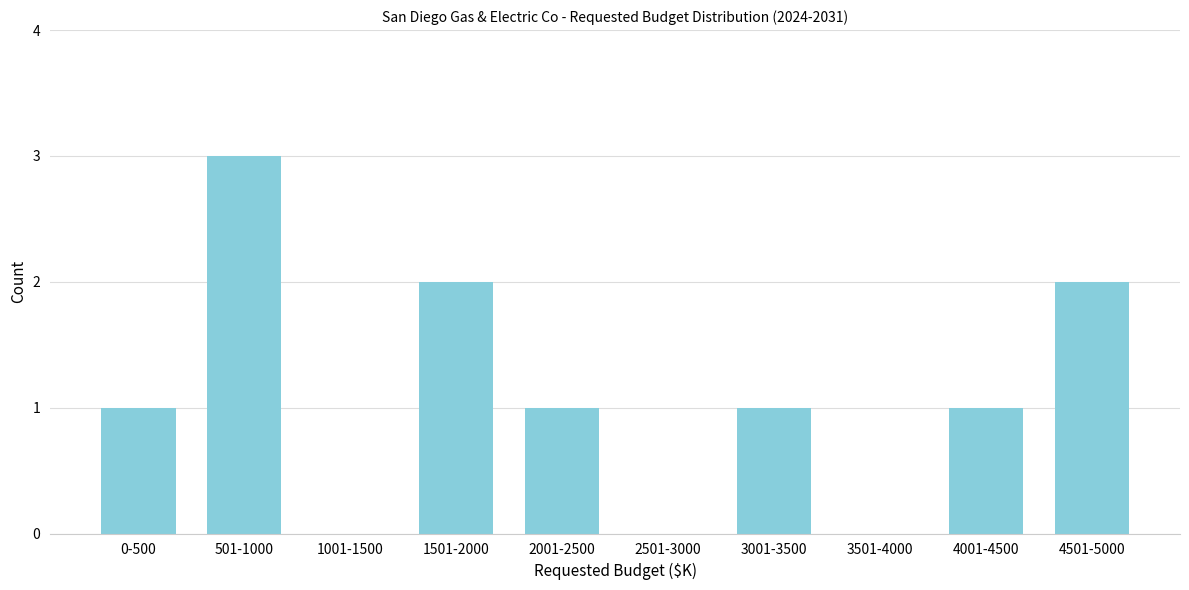

Reading left to right, list all the values displayed in this chart.

0-500=1	501-1000=3	1001-1500=0	1501-2000=2	2001-2500=1	2501-3000=0	3001-3500=1	3501-4000=0	4001-4500=1	4501-5000=2